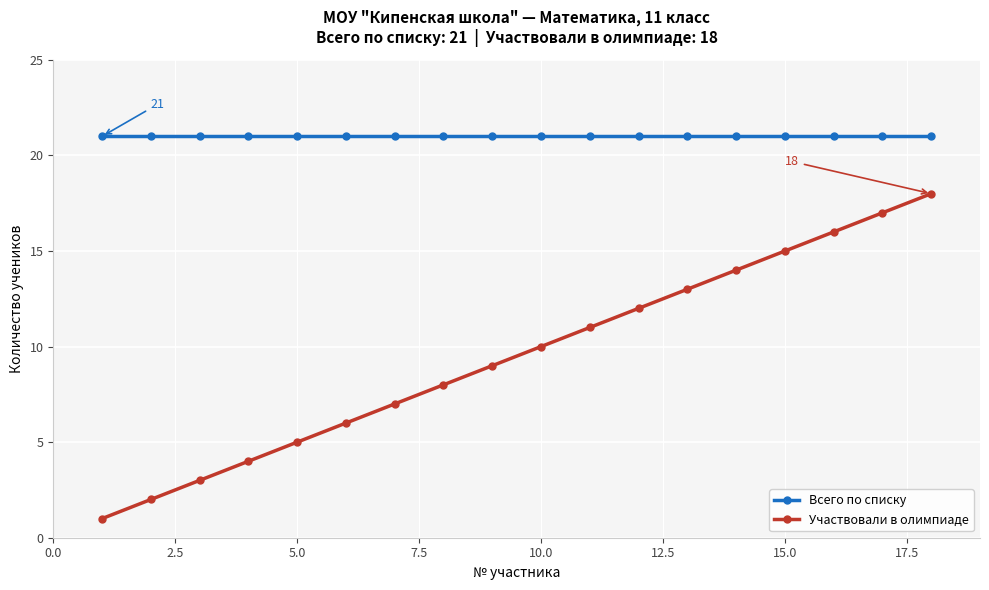

Reading right to left, transcribe all the data shown in this chart.

Всего по списку: 21	21	21	21	21	21	21	21	21	21	21	21	21	21	21	21	21	21
Участвовали в олимпиаде: 18	17	16	15	14	13	12	11	10	9	8	7	6	5	4	3	2	1